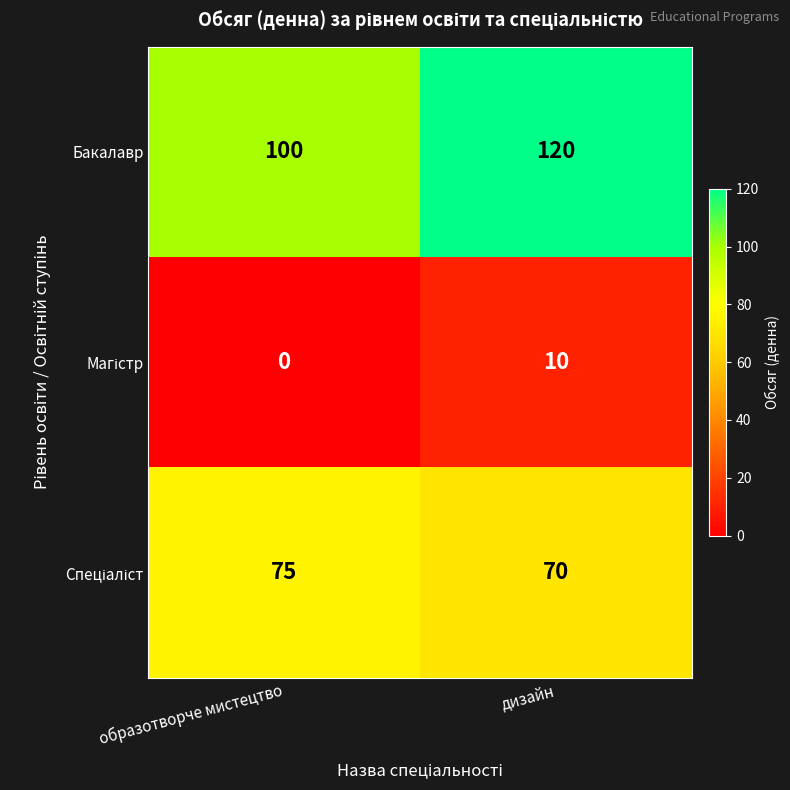

What is the difference between the Бакалавр values at образотворче мистецтво and дизайн?

20